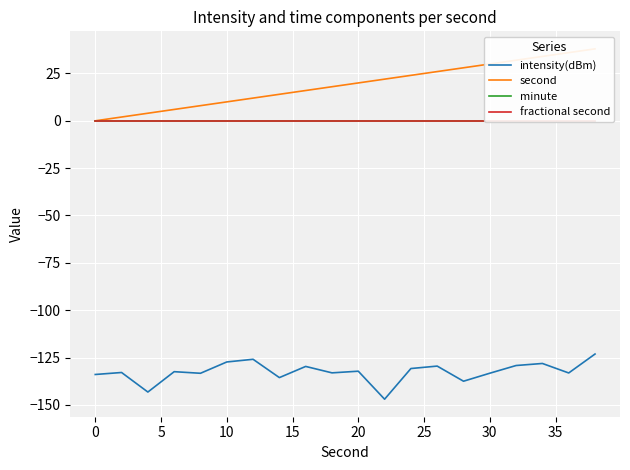

True or false: second and fractional second intersect in this chart.

False